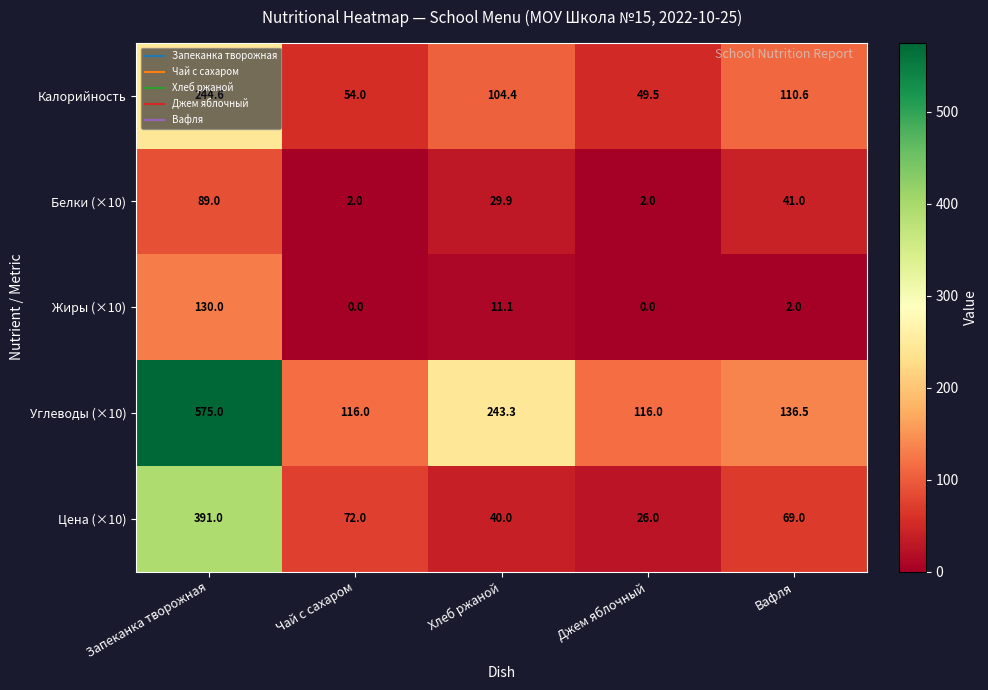

The Цена (×10) series shows 25.0 at Чай с сахаром. True or false?

False